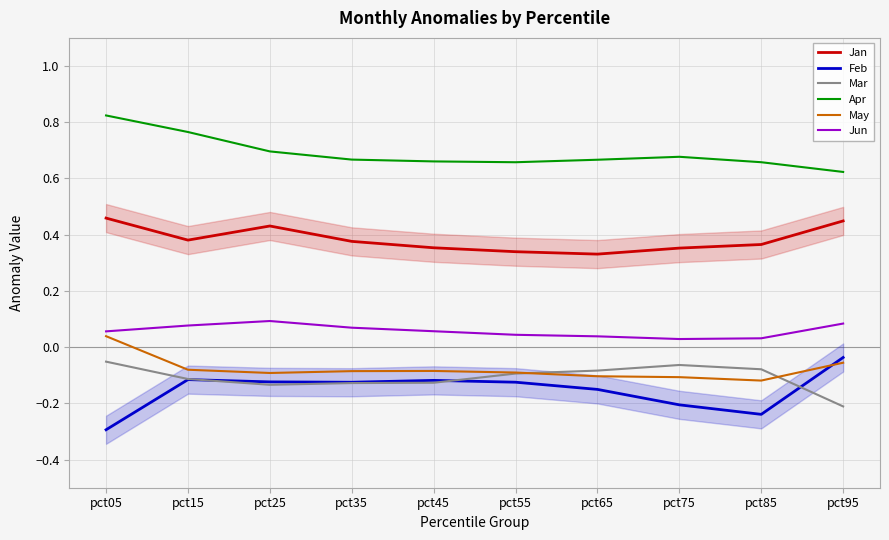

Where is Jun nearest to the value 0?

pct75